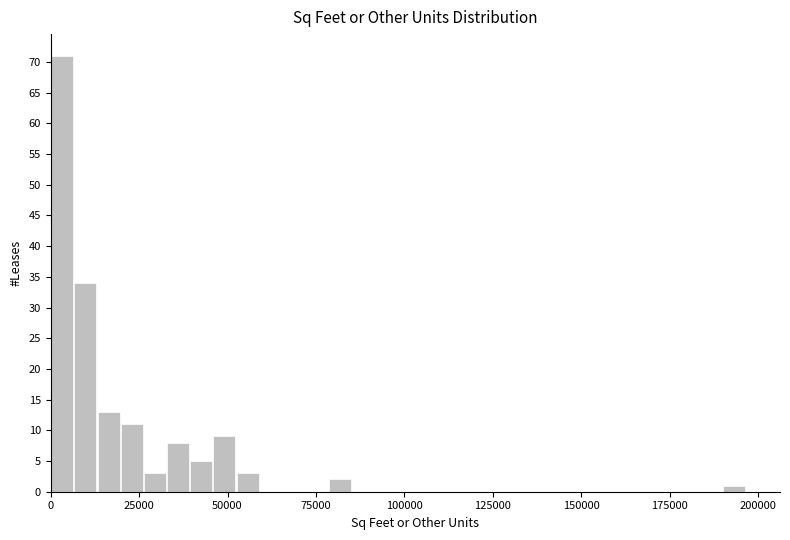

Read against the x-axis, roughly where is the centre of the tallest bar?

5000